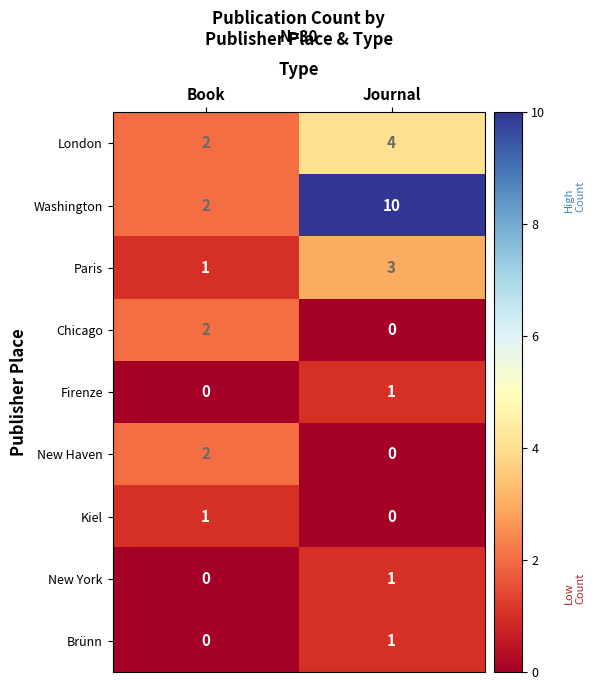

List the labels in order of New Haven value, smallest first.

Journal, Book